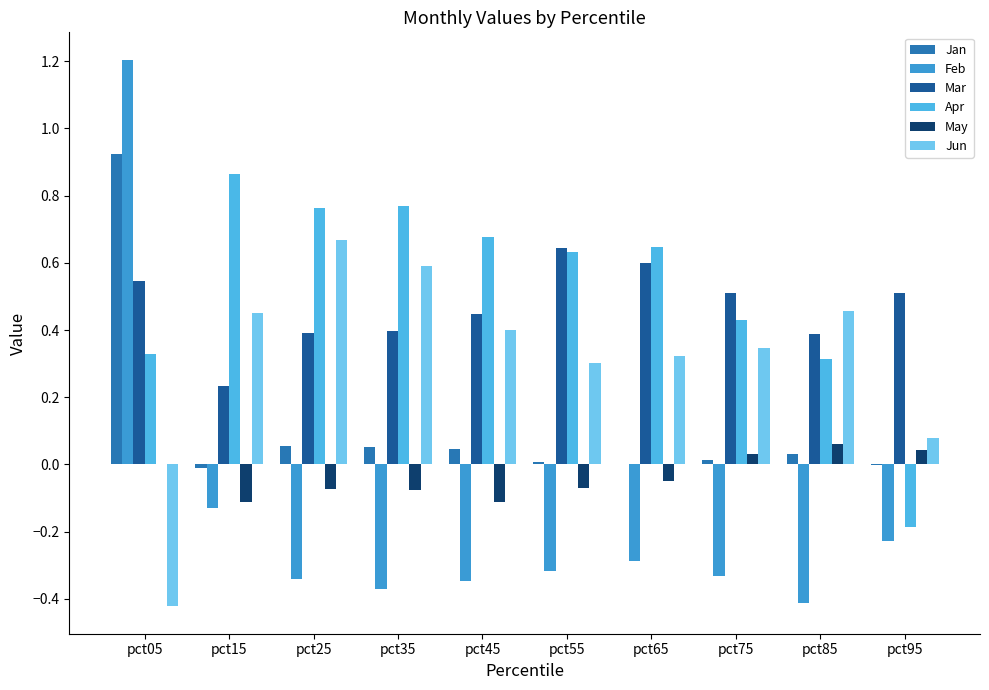

How many values in the Feb series exceed 0?

1